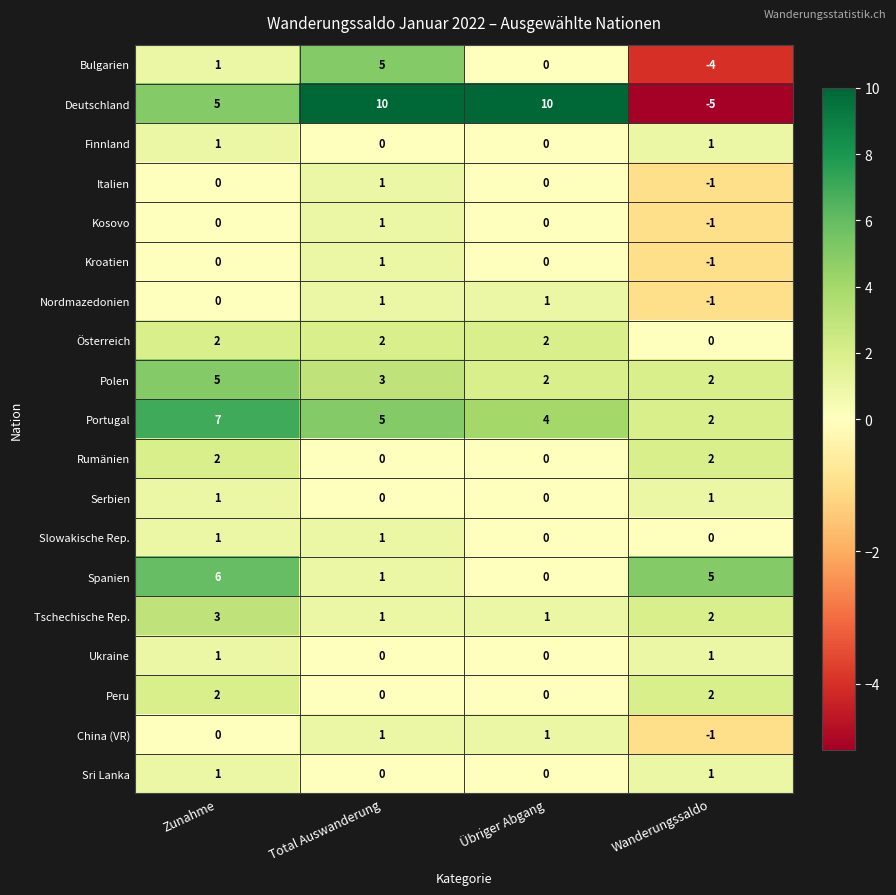

The Finnland series shows 1 at Zunahme. True or false?

True